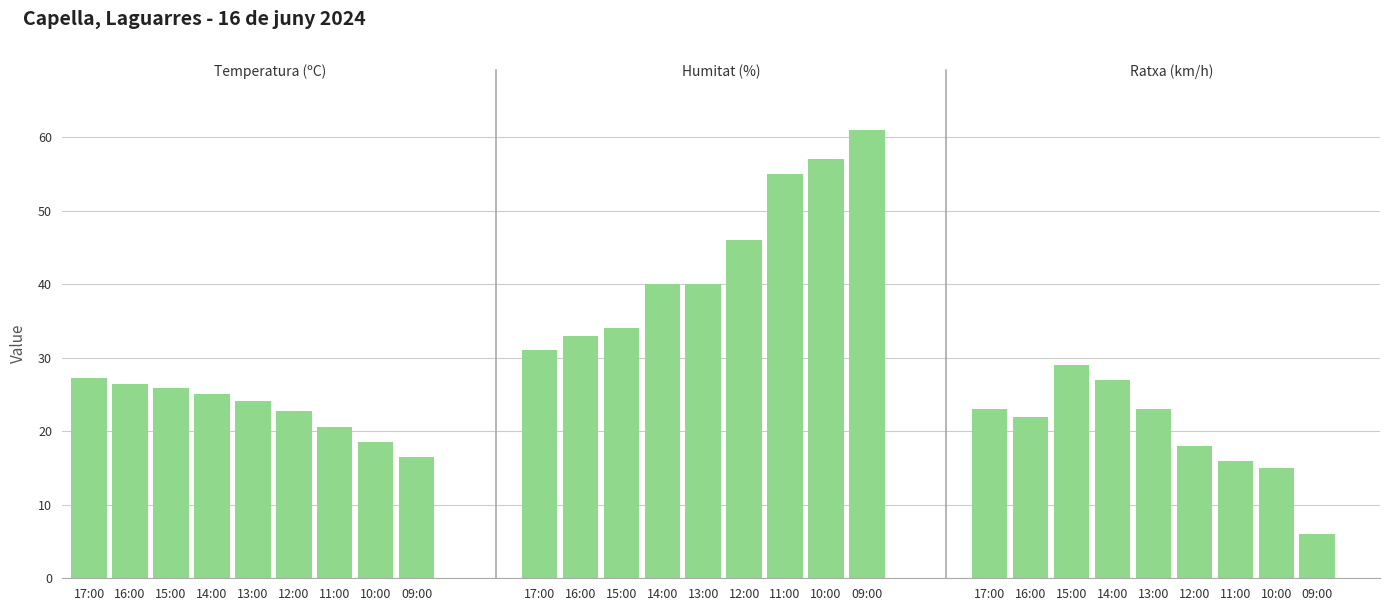

Which series has the largest total across all categories?

Humitat (%)